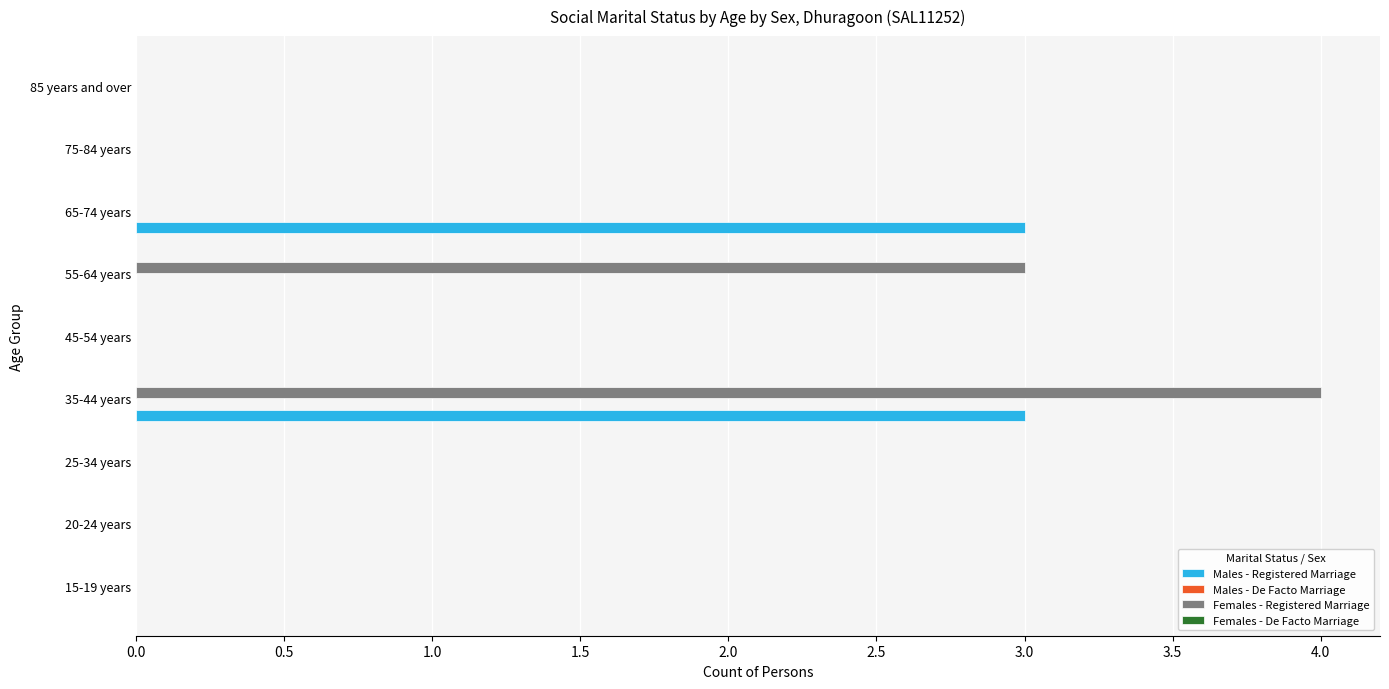

What is the maximum value for Females - Registered Marriage?

4